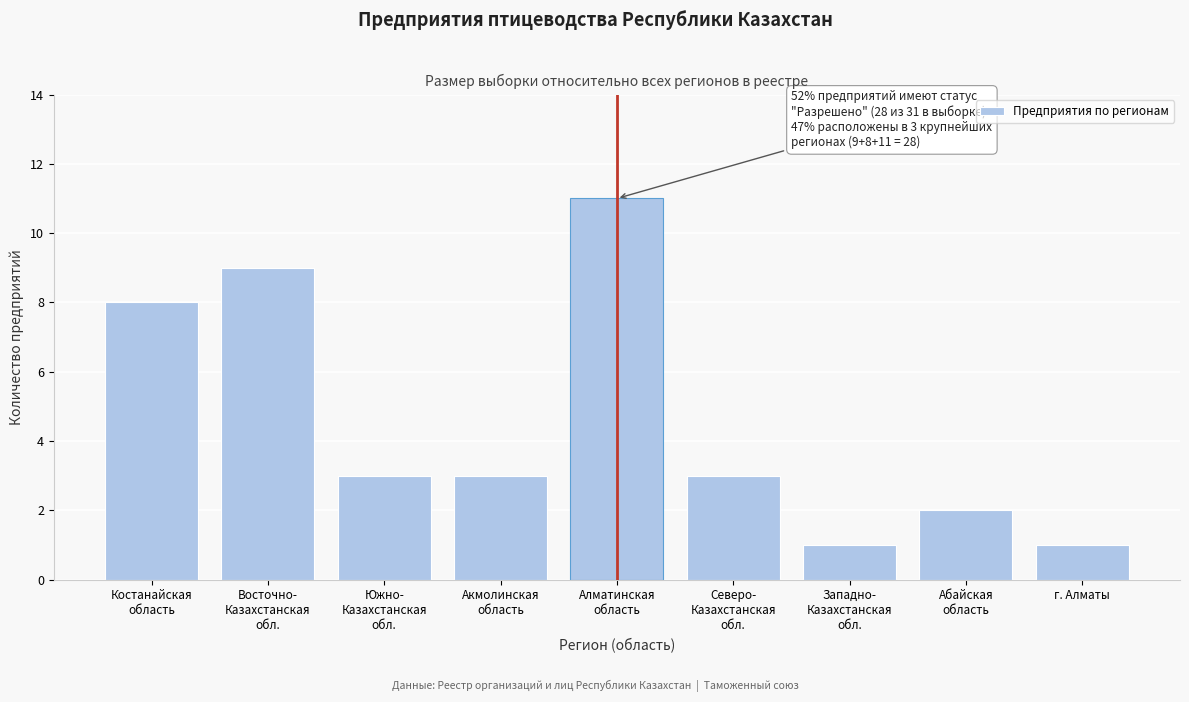

Reading left to right, list all the values displayed in this chart.

8	9	3	3	11	3	1	2	1